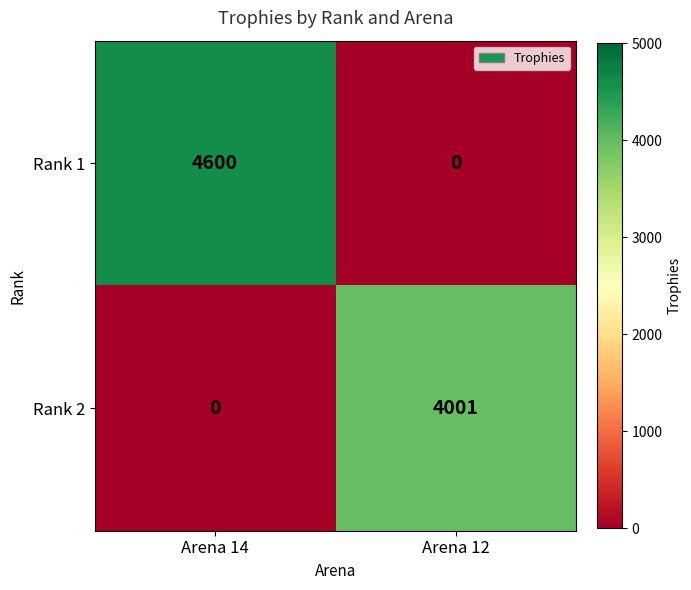

True or false: Rank 2 has a value of 0 at Arena 14.

True